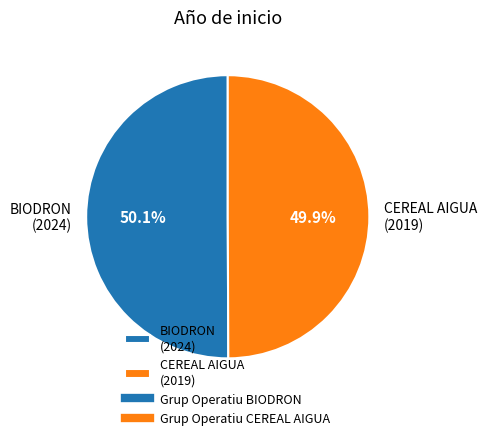

Approximately how many times larger is the value at CEREAL AIGUA (2019) compared to BIODRON (2024)?

1.0